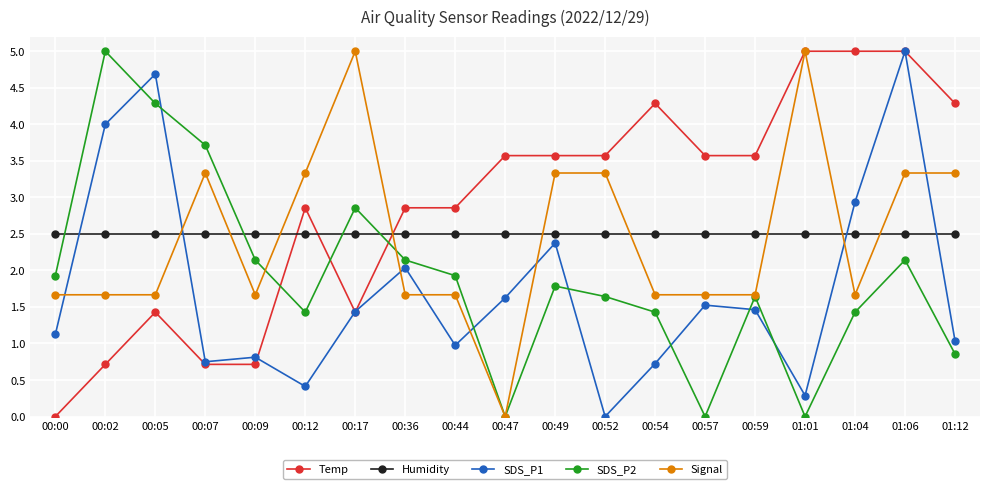

Does the chart have visible grid lines?

Yes